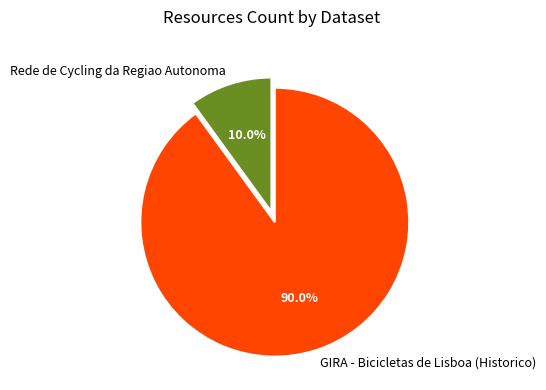

Between GIRA - Bicicletas de Lisboa (Historico) and Rede de Cycling da Regiao Autonoma, which is larger?

GIRA - Bicicletas de Lisboa (Historico)